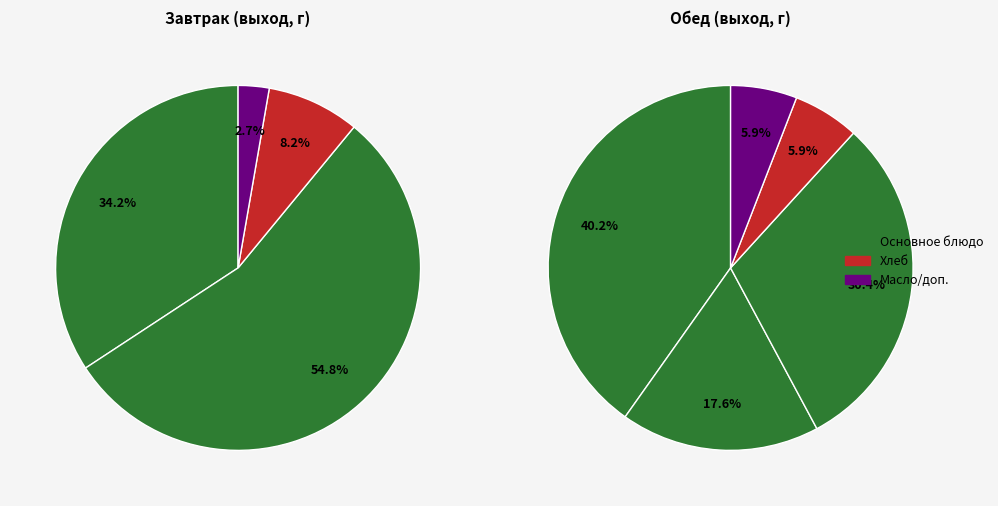

To the nearest percent, what portion does Макаронные изделия represent?

18%